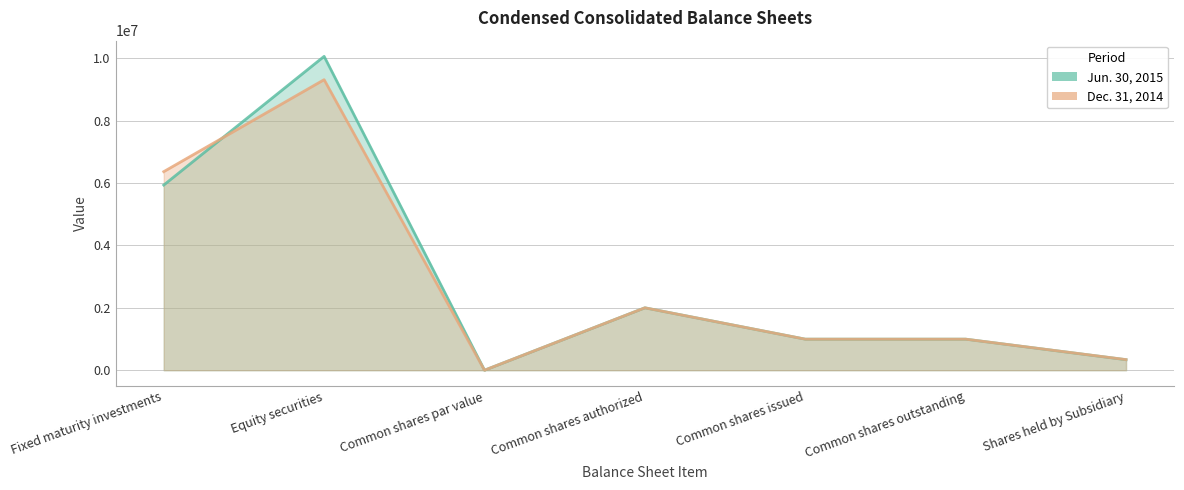

Between Fixed maturity investments and Shares held by Subsidiary, which is larger?

Fixed maturity investments